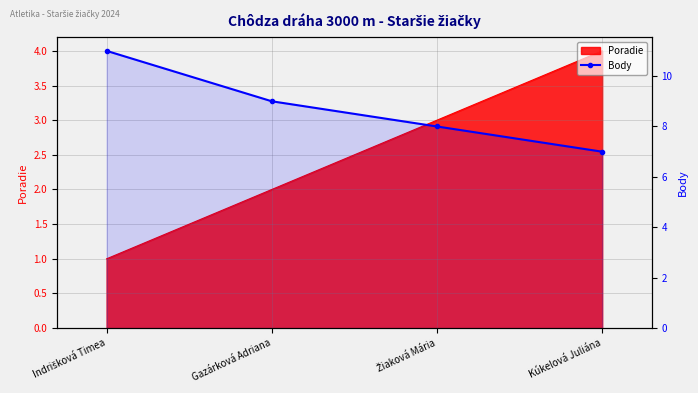

True or false: Body has more than 1 points higher than both neighbors.

False